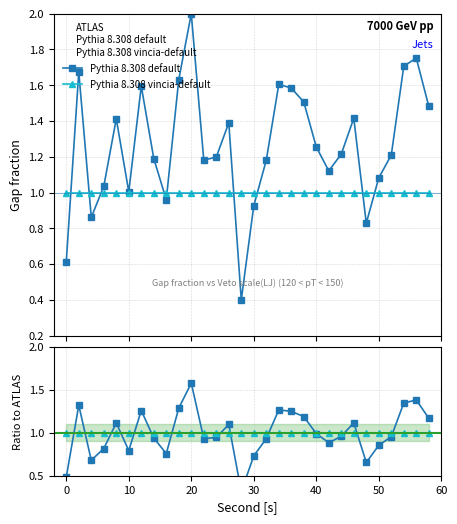

How many times do Ratio vincia and Pythia 8.308 default cross each other?

9